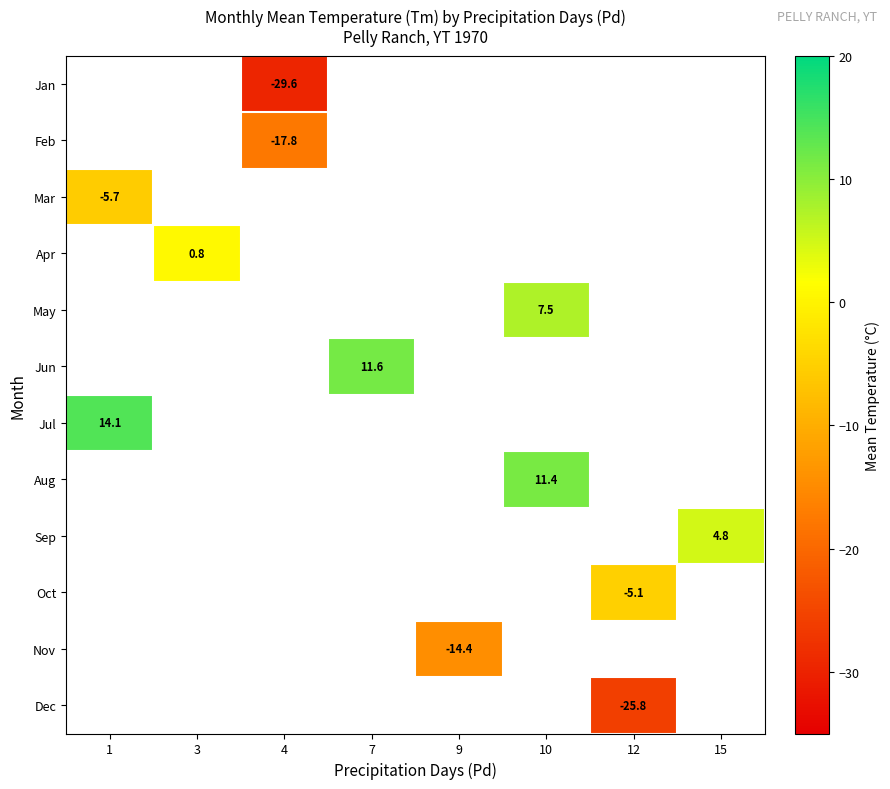

True or false: Feb has a value of -28.0 at 4.

False